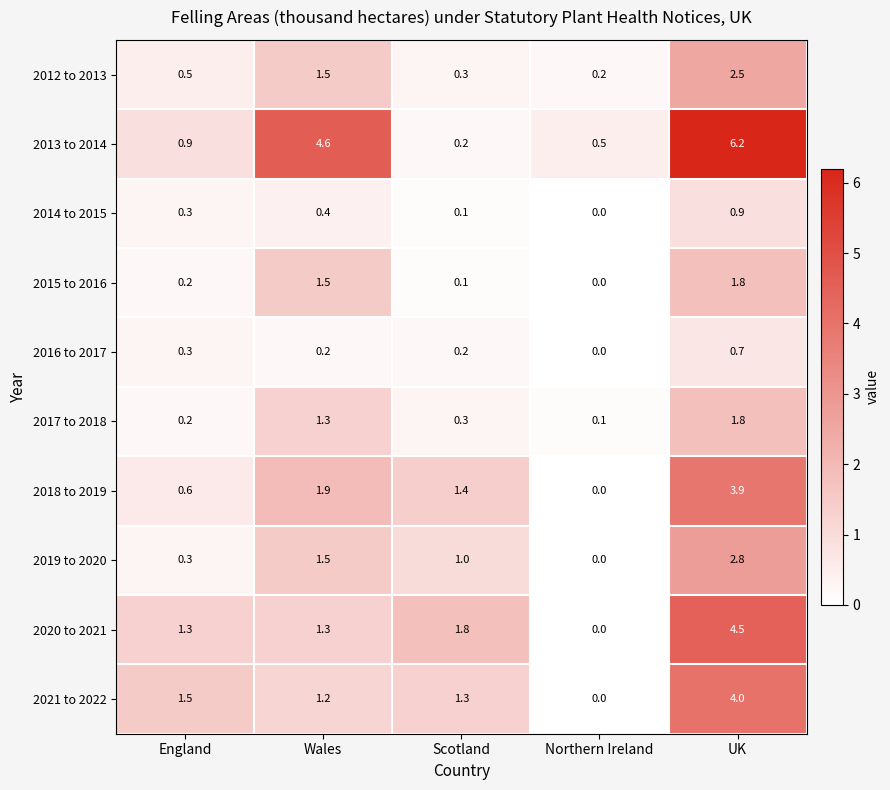

What is the maximum value shown in the chart?

6.2